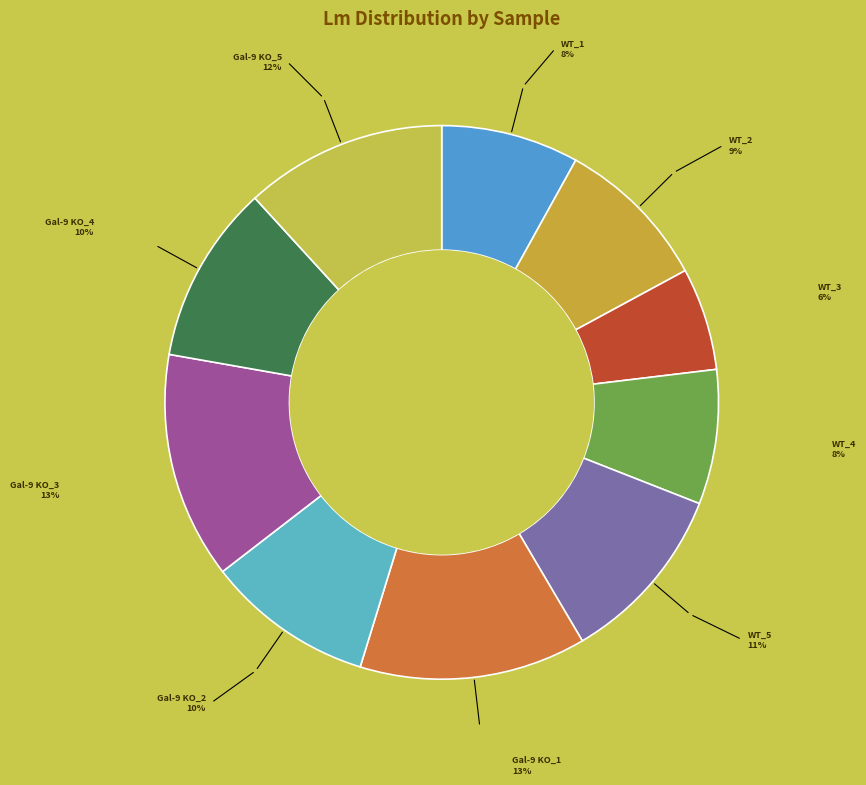

True or false: Gal-9 KO_1 accounts for 13% of the total.

True